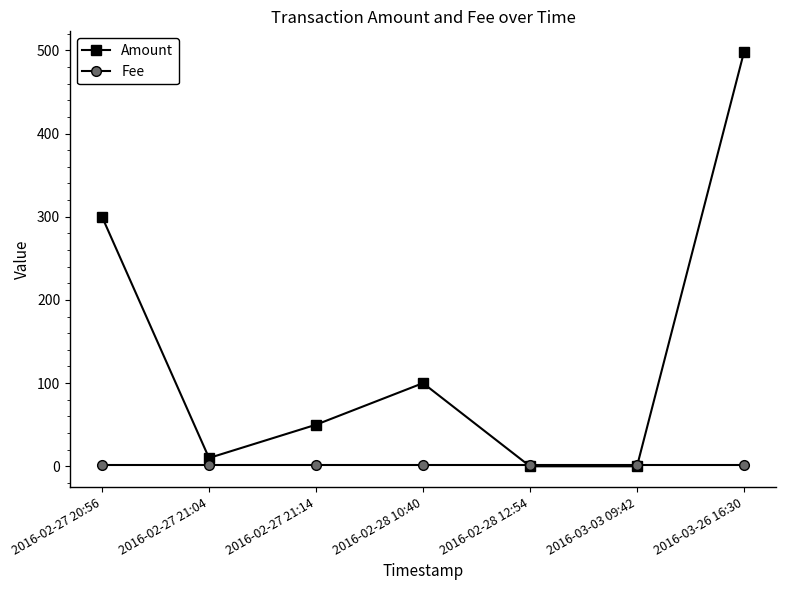

List the series in order of their overall mean, highest first.

Amount, Fee